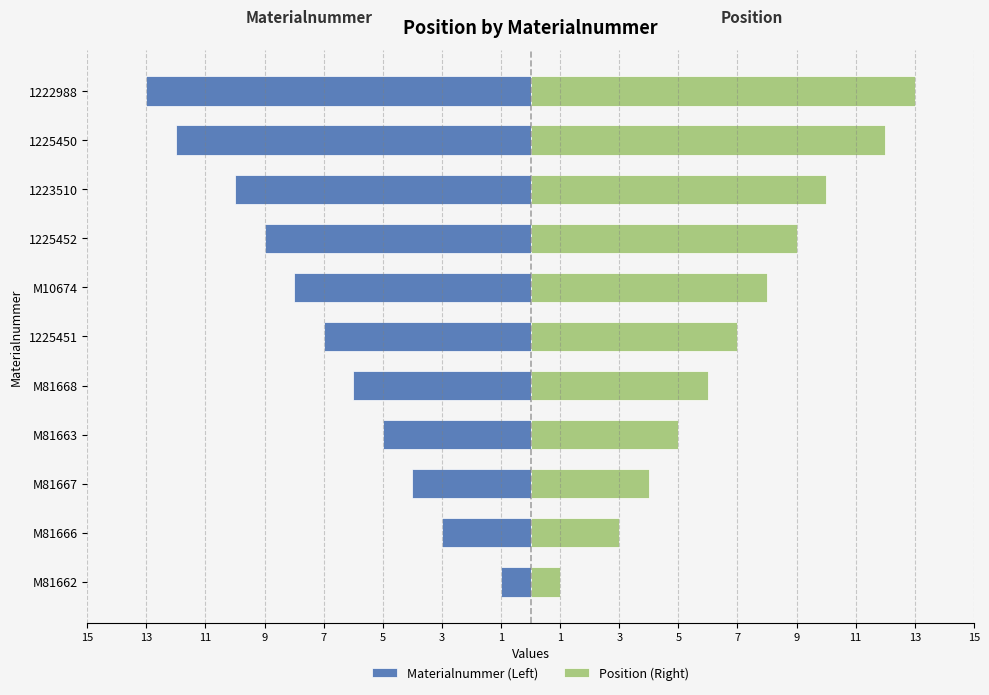

Reading left to right, what are all the values shown in this chart?

Materialnummer (Left): -1	-3	-4	-5	-6	-7	-8	-9	-10	-12	-13
Position (Right): 1	3	4	5	6	7	8	9	10	12	13